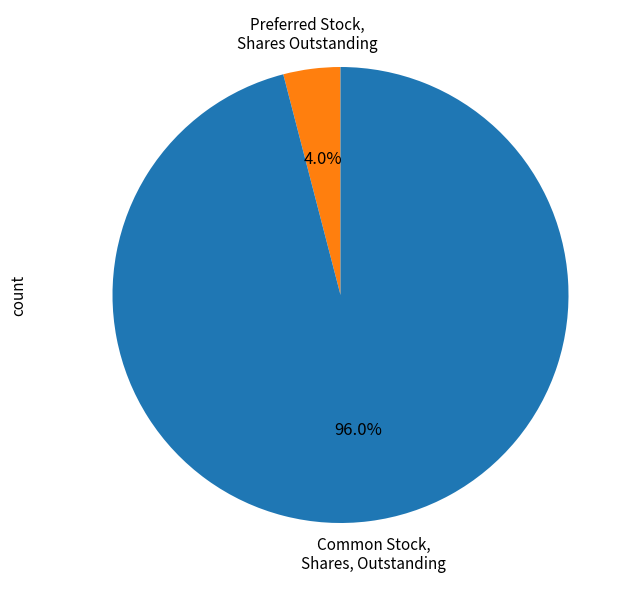

Between Common Stock, Shares, Outstanding and Preferred Stock, Shares Outstanding, which is larger?

Common Stock, Shares, Outstanding